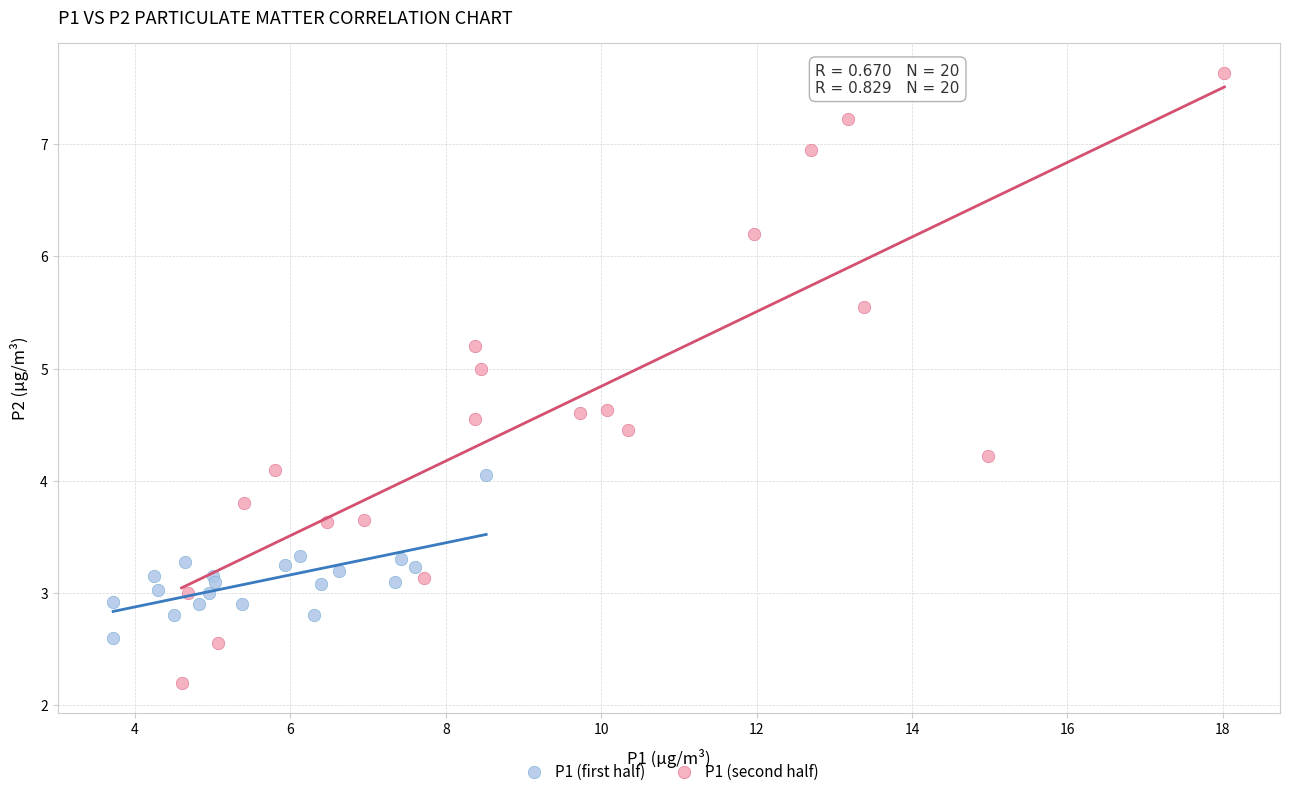

Which series reaches the maximum Y coordinate?

P1 (second half)